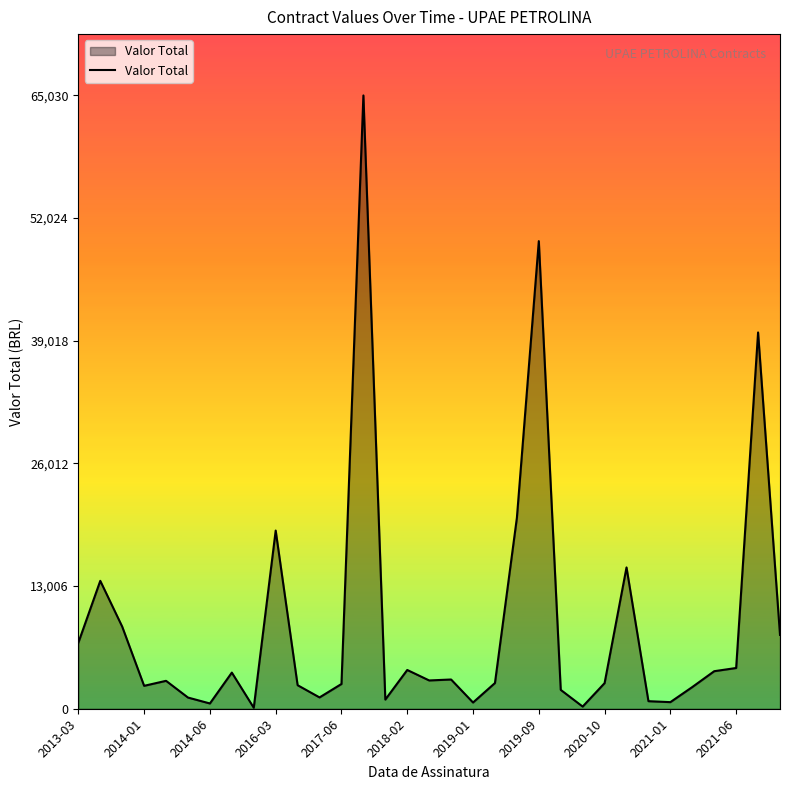

What is the greatest value displayed?

65030.7